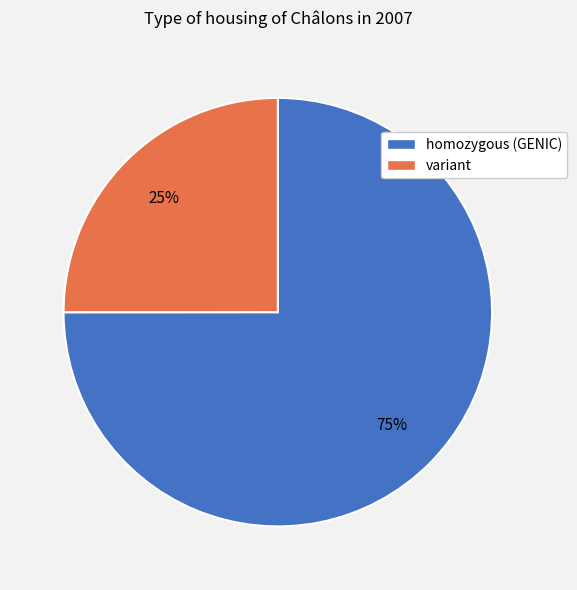

To the nearest percent, what is the difference between the largest and smallest slice percentages?

50%